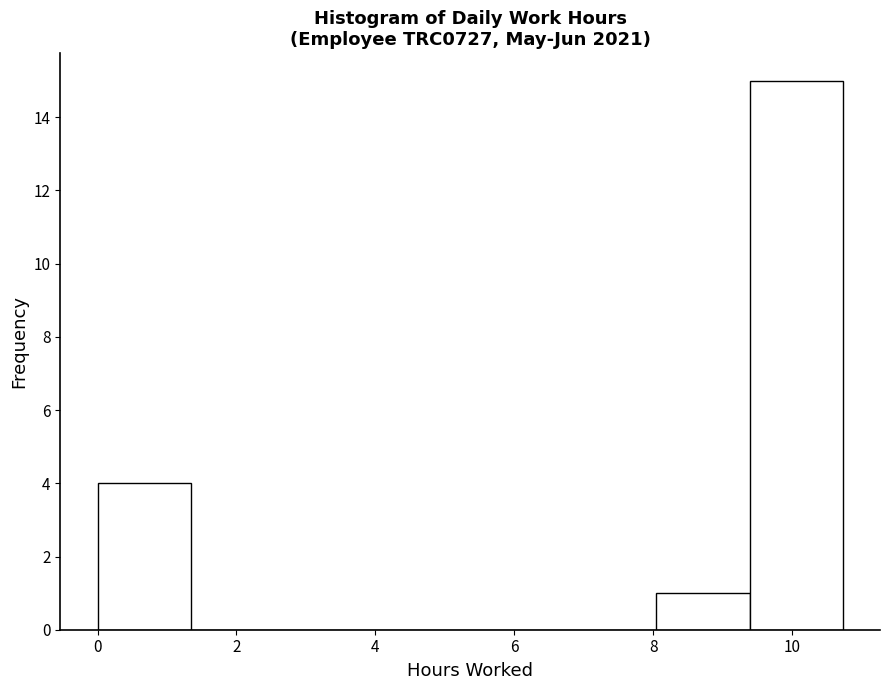

What is the height of the bar covering 0.0 to 1.4 on the x-axis? Neither the bar edges nor the heights are printed on the chart, so give them approximately, as read against the axes.

4